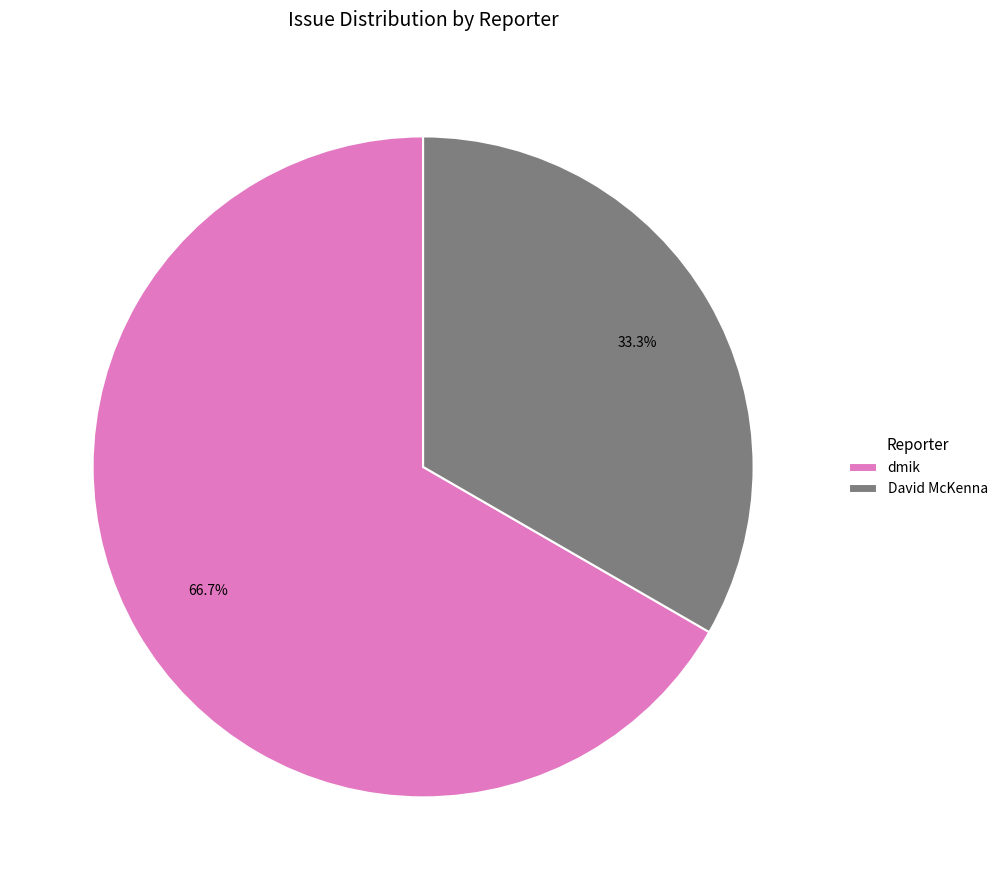

To the nearest percent, what is the difference between the David McKenna and dmik slice percentages?

33%